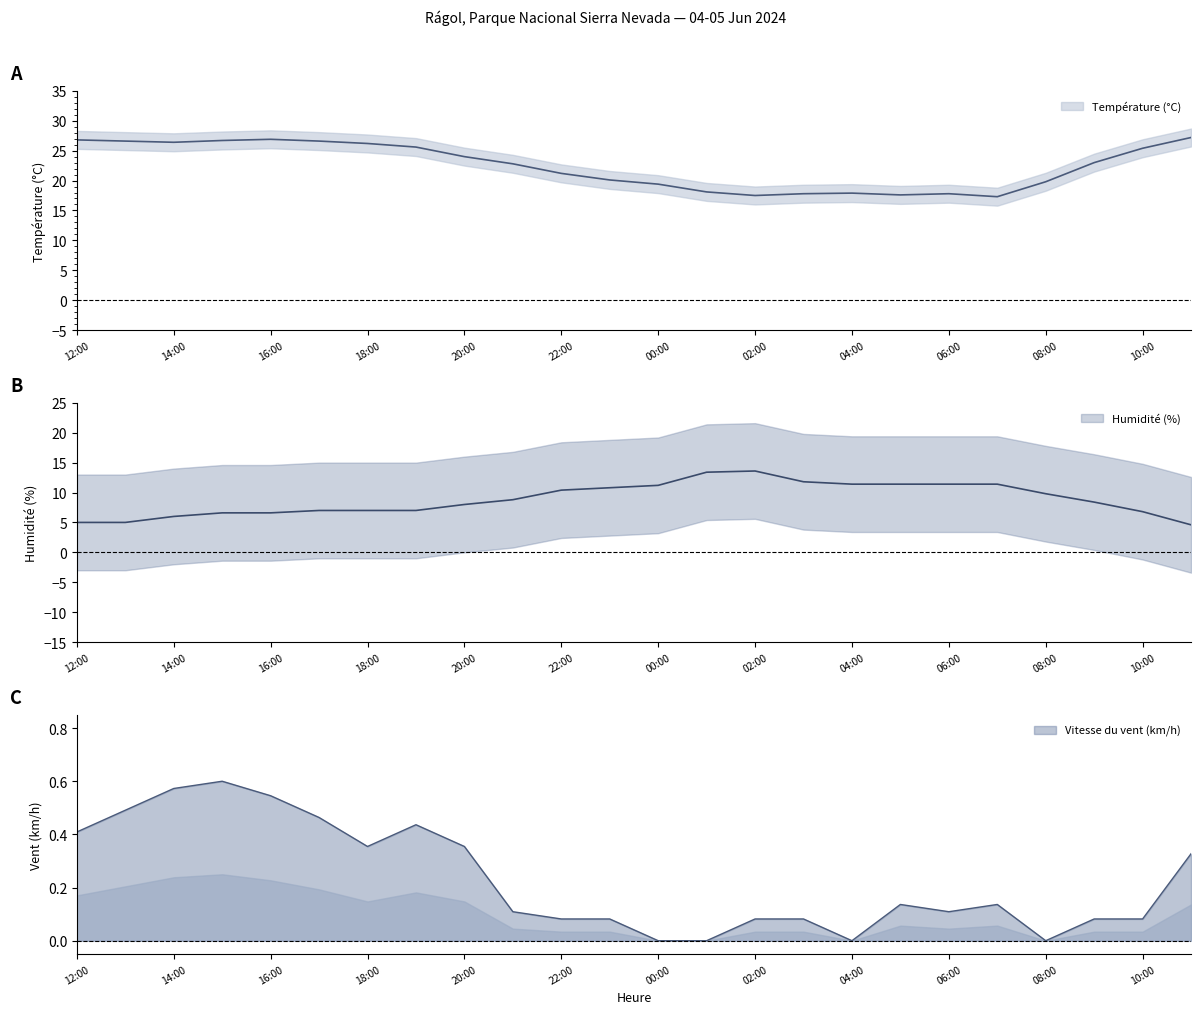

The Vitesse du vent (km/h) series shows 0.1 at 03:00. True or false?

True